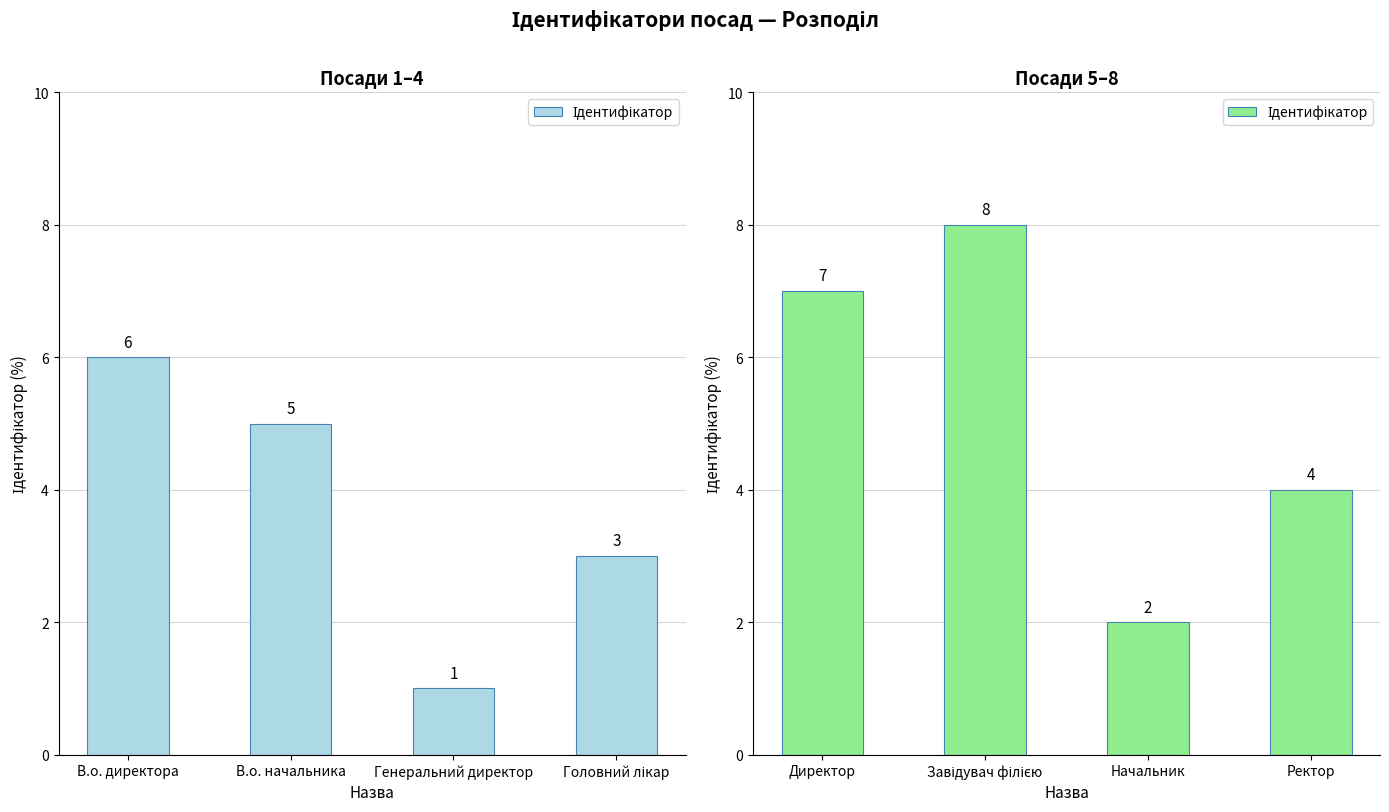

Which category has the lowest value across all series?

Начальник